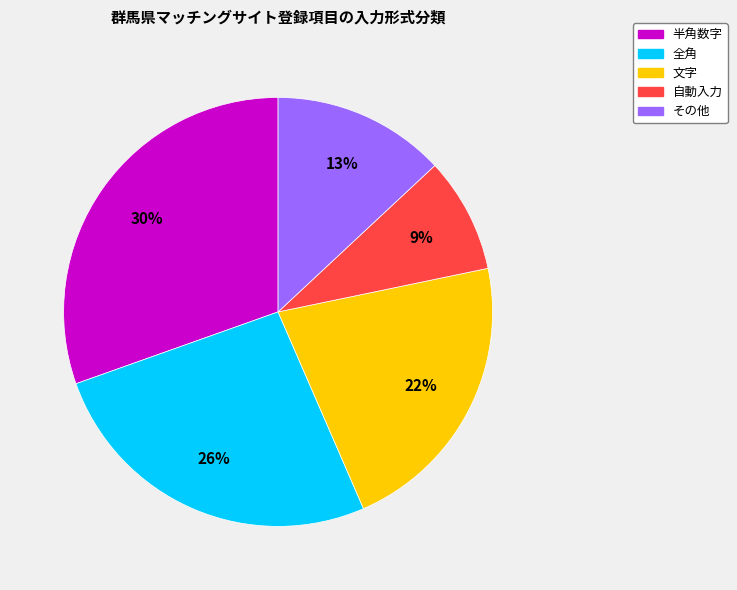

How many segments does this pie chart have?

5